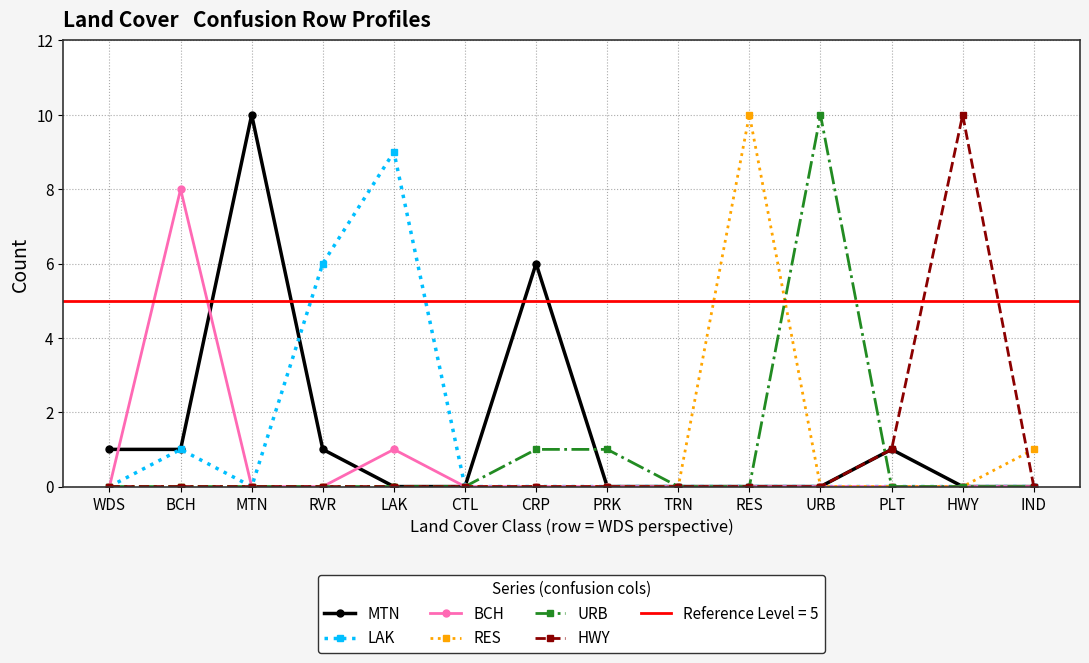

At which category does LAK reach its first local valley?

MTN